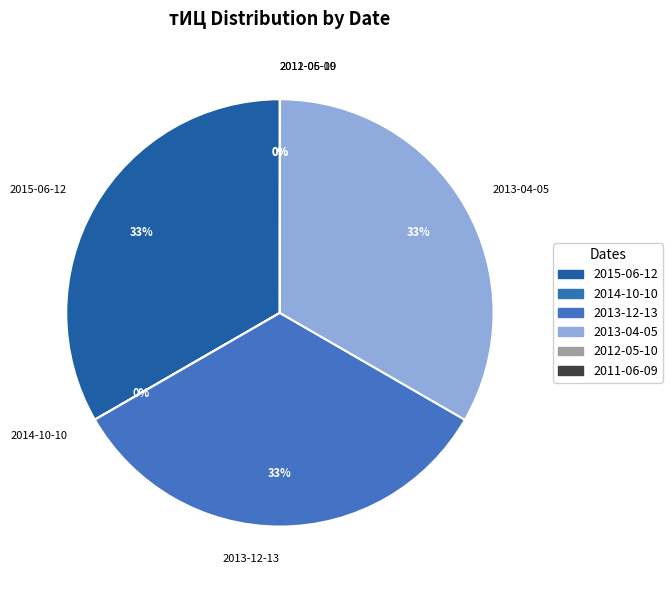

To the nearest percent, what percentage of the pie is 2015-06-12?

33%